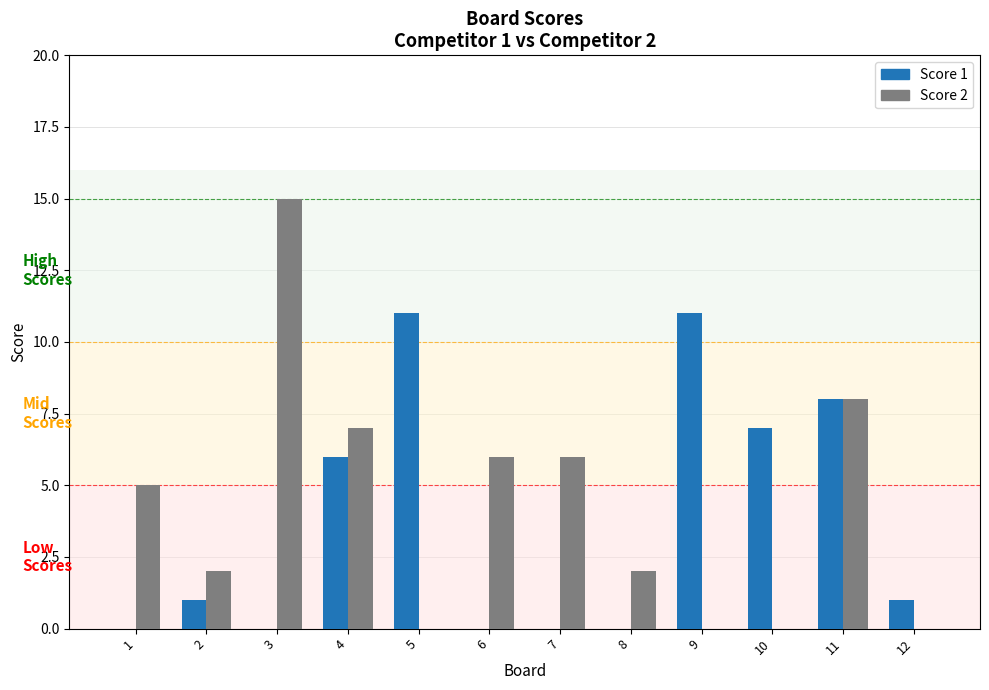

Is it true that Score 2 equals 3 at 7?

False